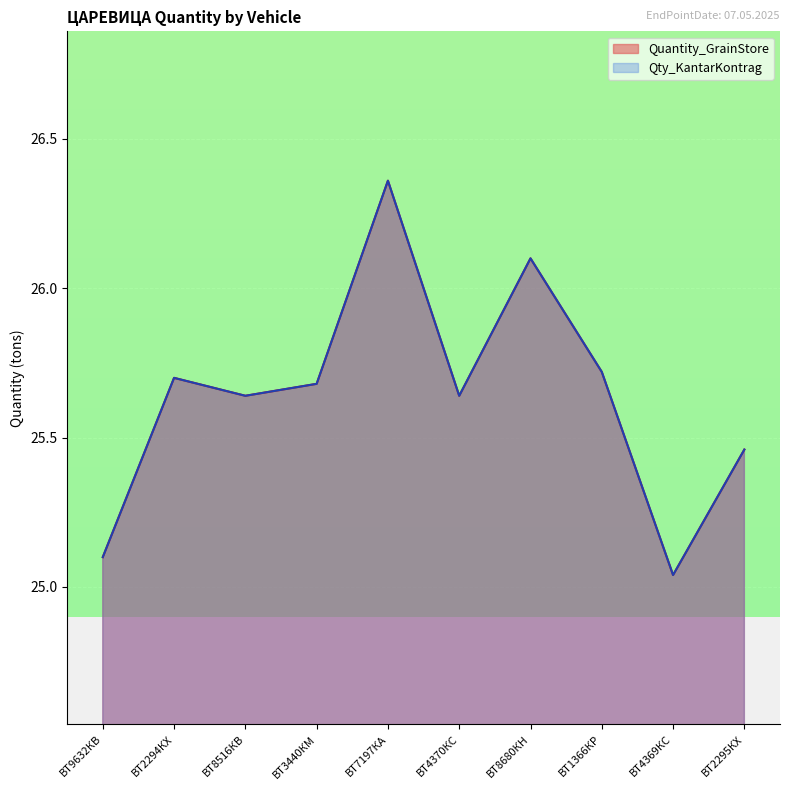

True or false: Qty_KantarKontrag and Quantity_GrainStore intersect in this chart.

False